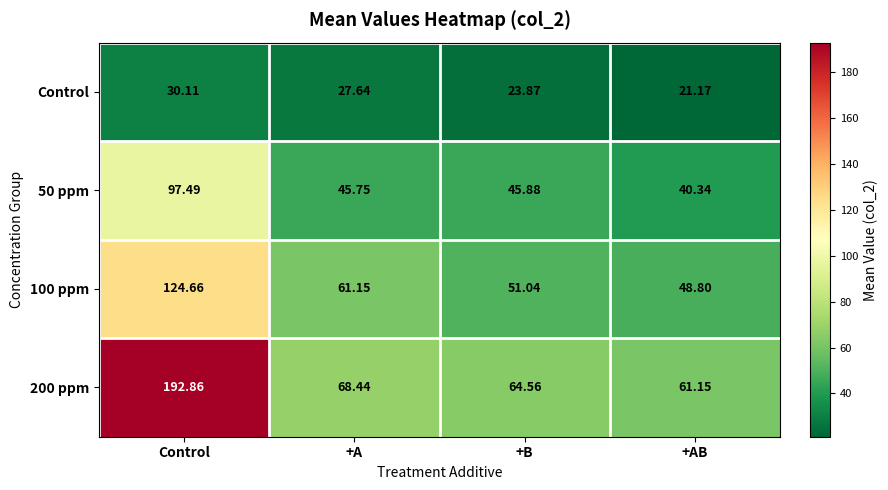

At which label does Control first exceed 27?

Control